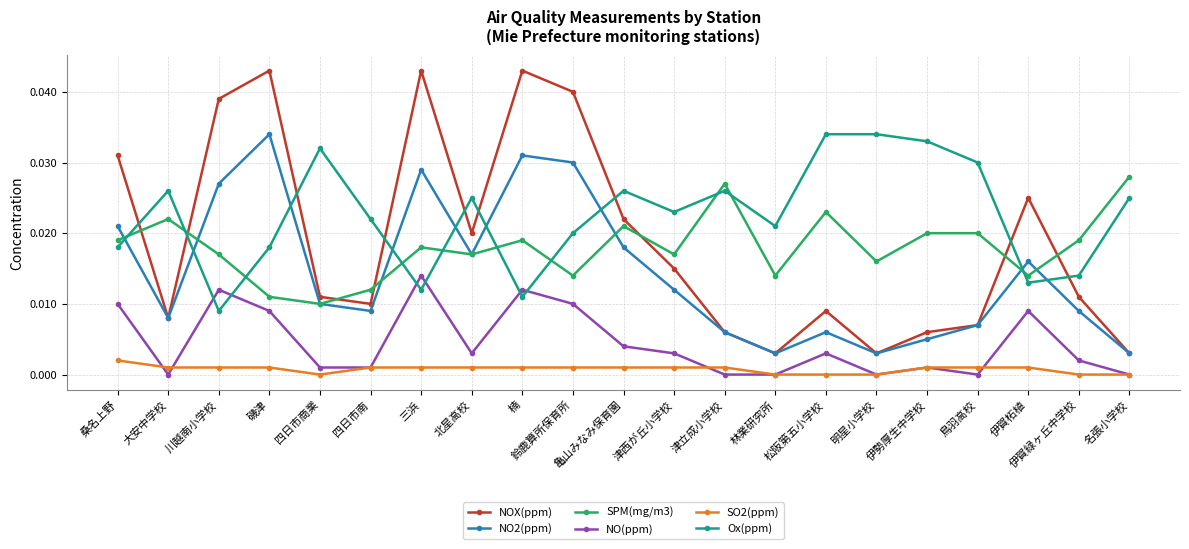

Which series has the largest range (max minus min)?

NOX(ppm)